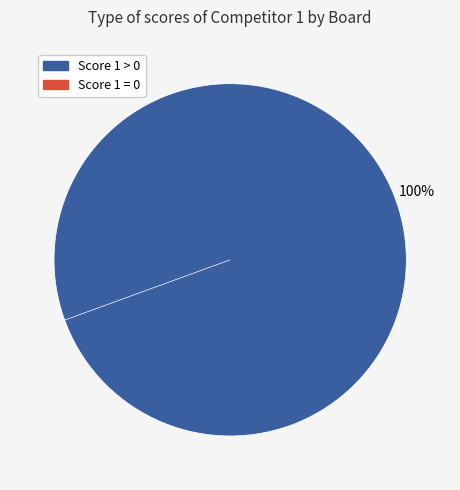

Do 5 and 1 together represent more than half of the pie?

No